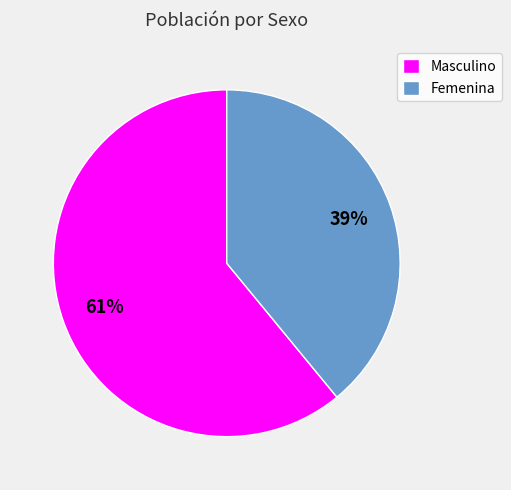

To the nearest percent, what is the difference between the Femenina and Masculino slice percentages?

22%